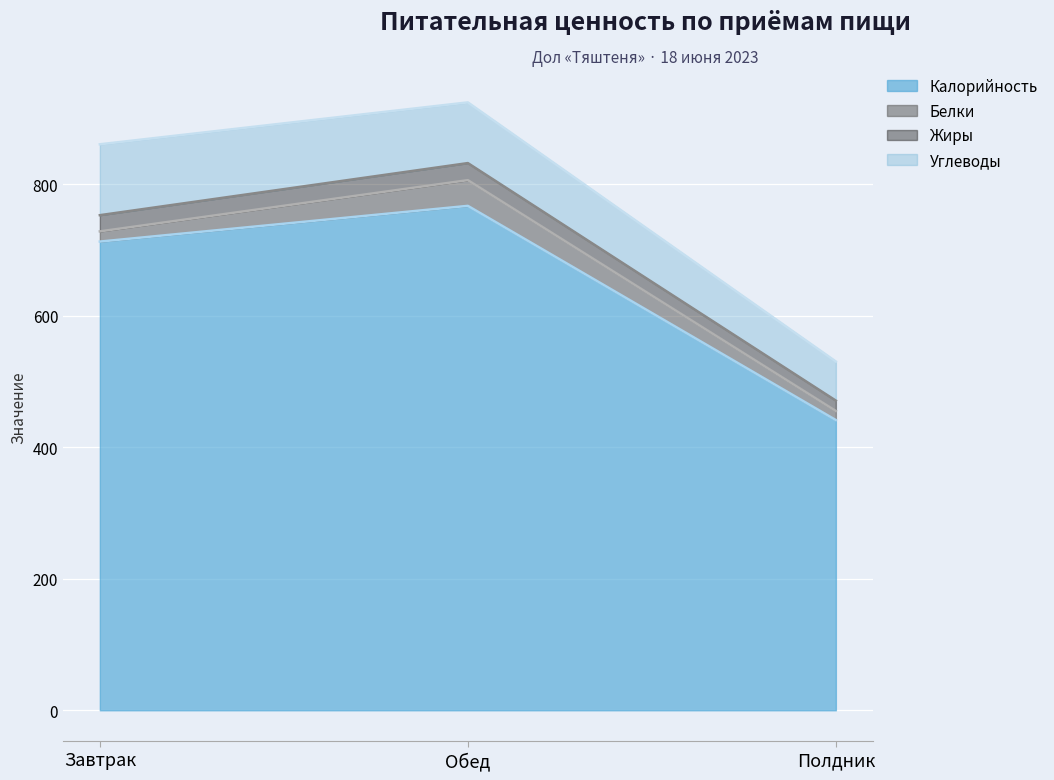

What is the label of the 2nd point from the left?

Обед